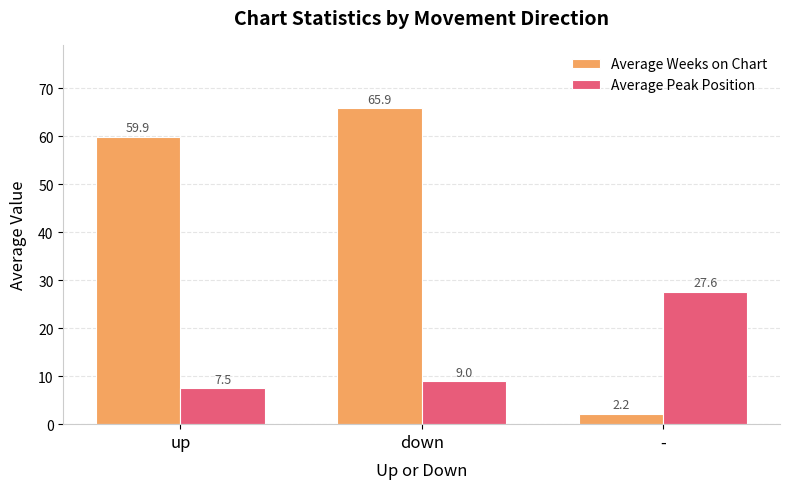

What is the total value across all series at -?

29.8